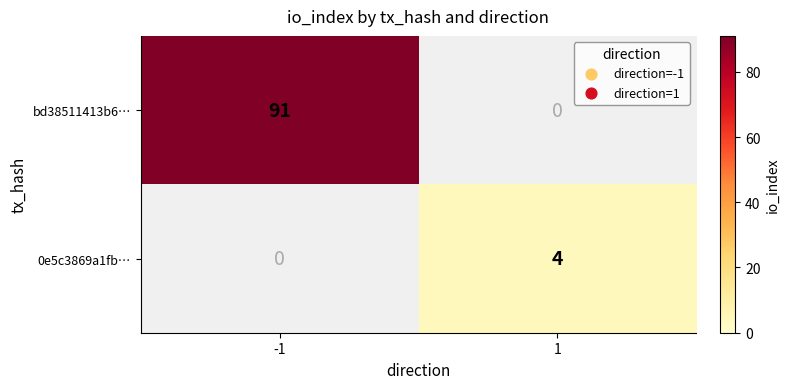

What is the total value across all series at 1?

4